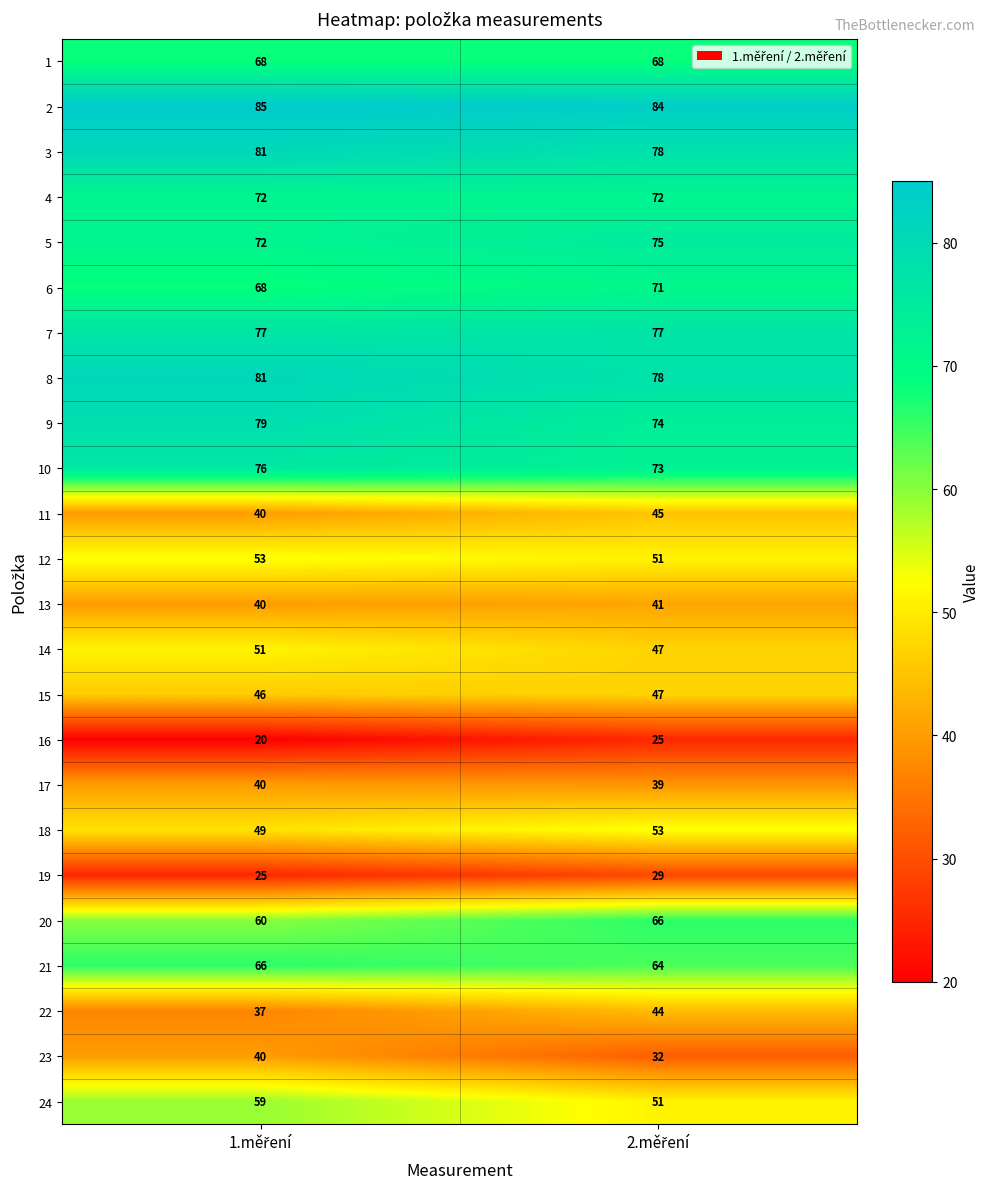

What is the average value of the 14 series?

49